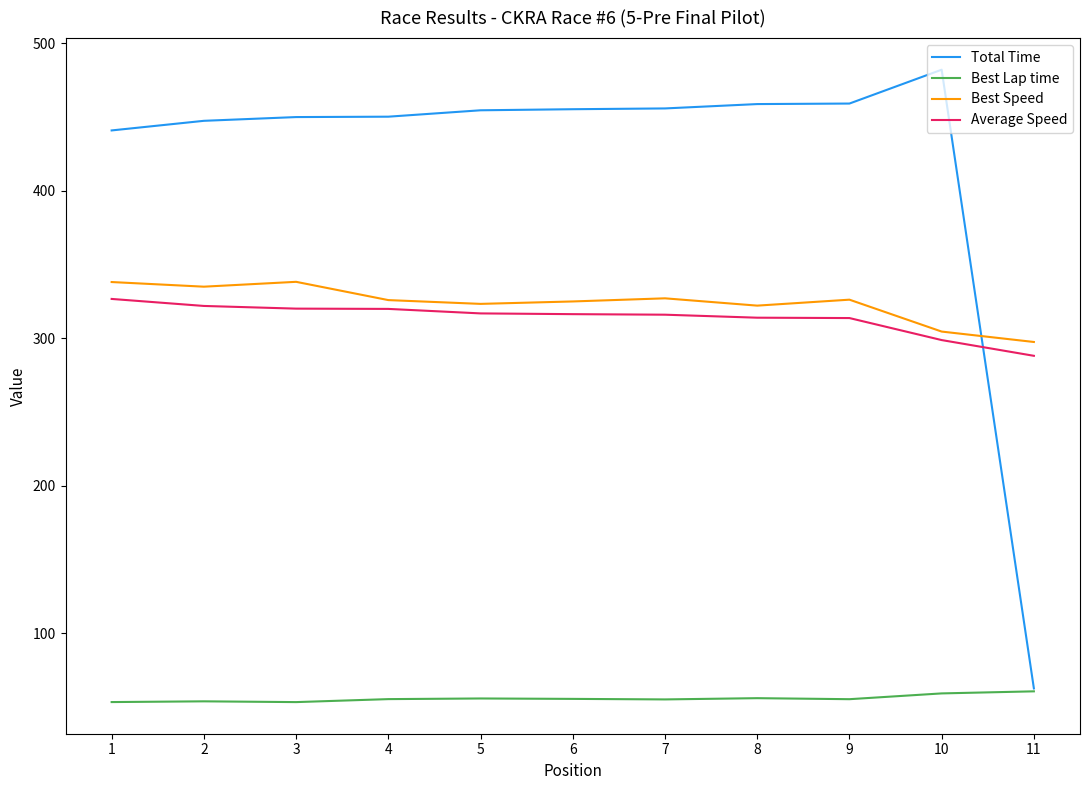

Which series has the largest total across all categories?

Total Time